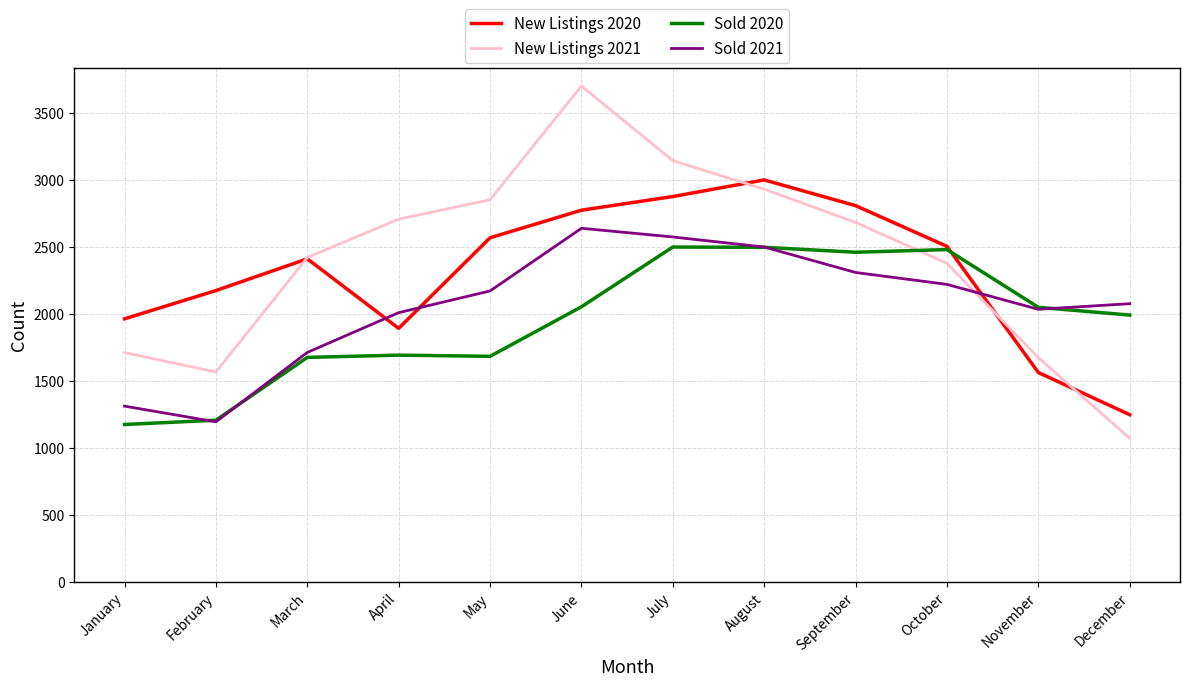

What is the highest value of the Sold 2020 series?

2499